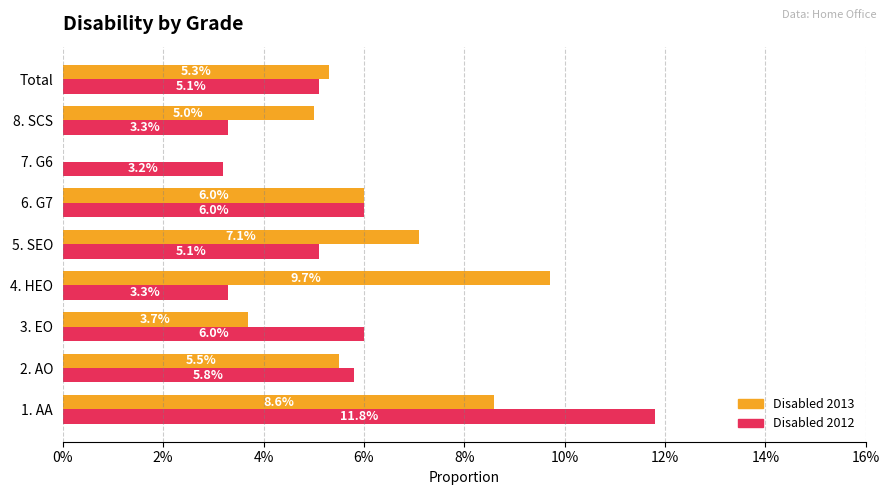

What are all the series names shown in the legend?

Disabled 2013, Disabled 2012